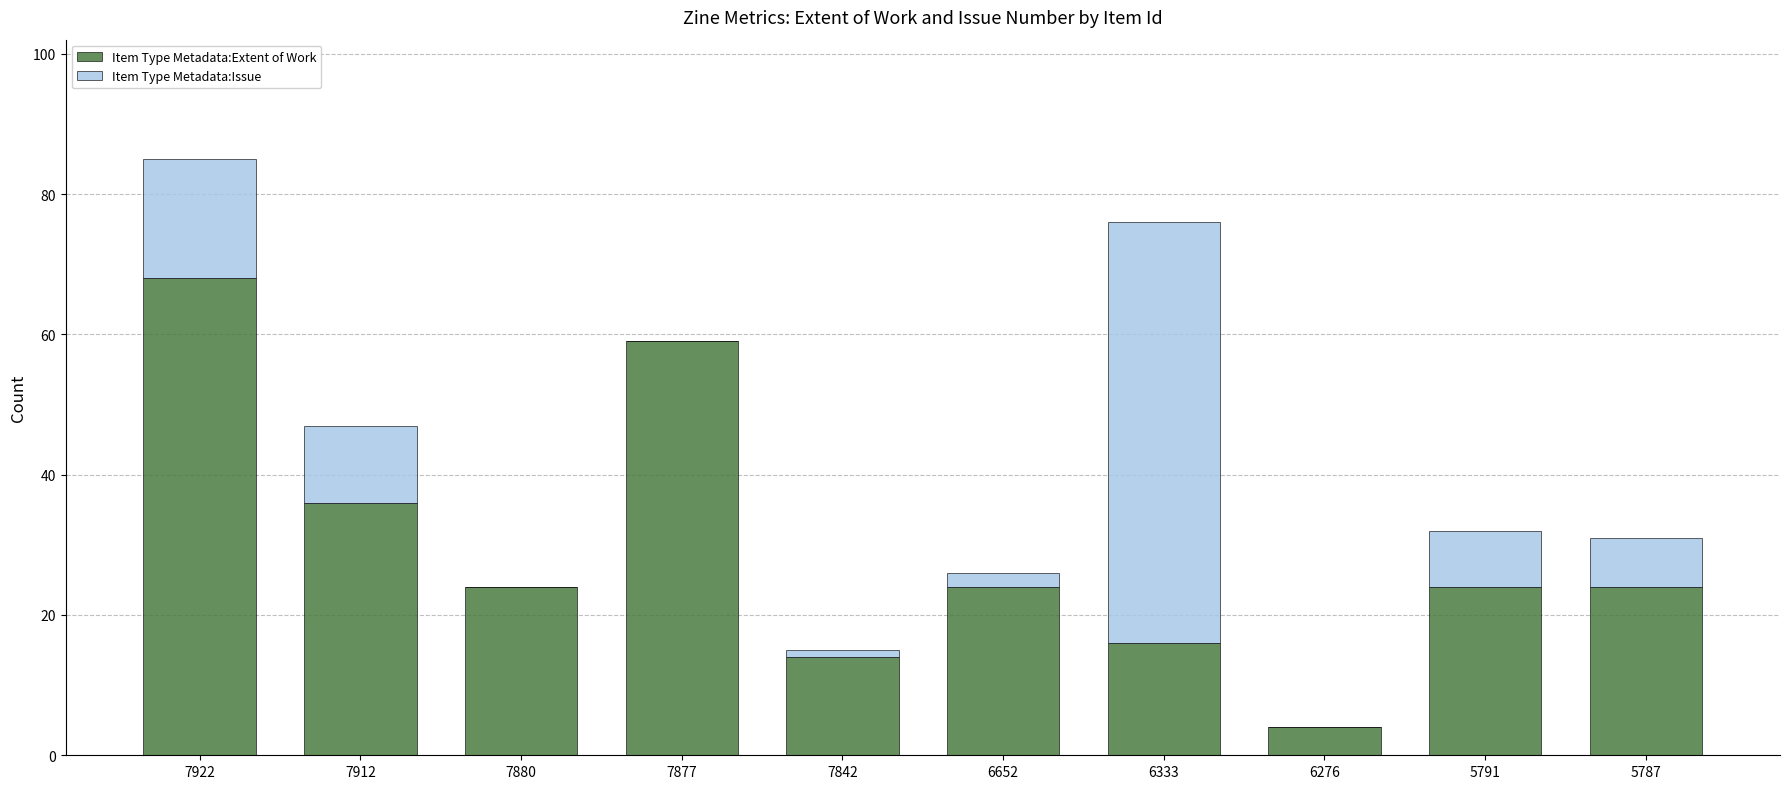

Does the chart contain stacked bars?

Yes